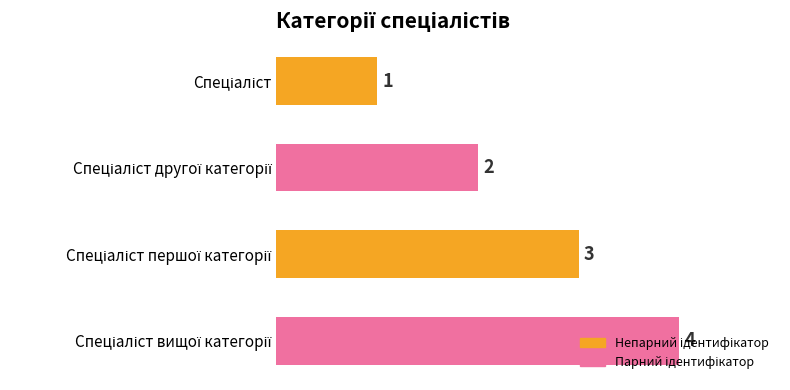

How many distinct data groups are displayed?

1